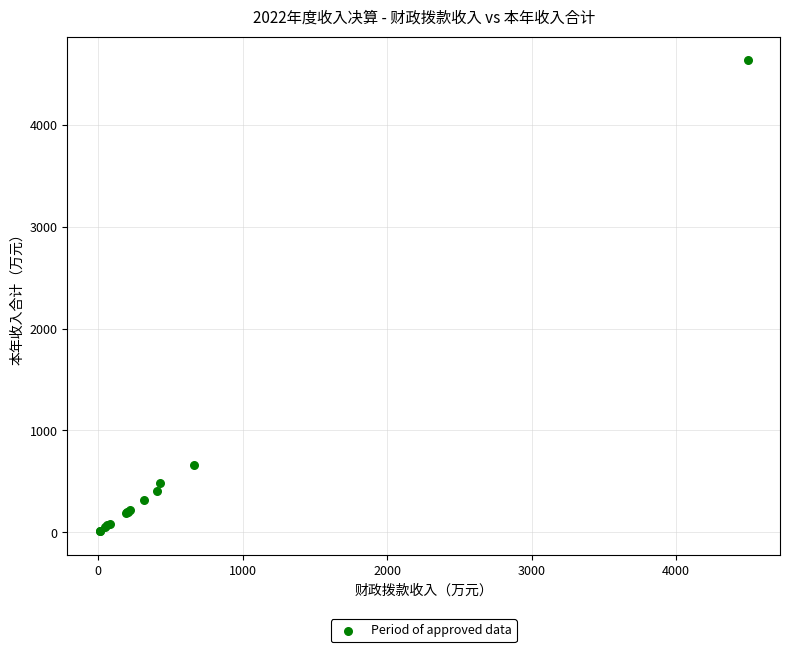

What Y value in the scatter plot is closest to 2321?

663.1